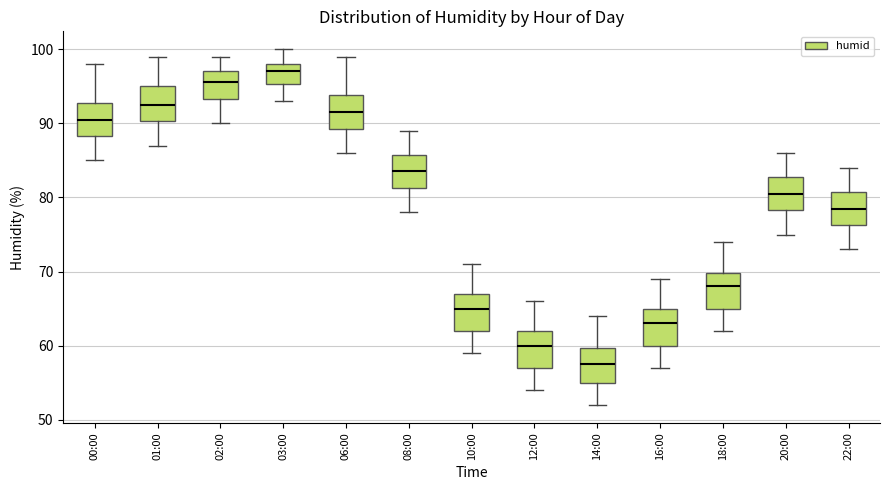

Reading left to right, read every box against the y-axis: the position of its median line, the range the box covers, and the ends of its whiskers. The values are not printed on the chart, so give them approximately, as read against the axis.

00:00: median 91, box 88 to 93, whiskers 85 to 98
01:00: median 93, box 90 to 95, whiskers 87 to 99
02:00: median 96, box 93 to 97, whiskers 90 to 99
03:00: median 97, box 95 to 98, whiskers 93 to 100
06:00: median 92, box 89 to 94, whiskers 86 to 99
08:00: median 84, box 81 to 86, whiskers 78 to 89
10:00: median 65, box 62 to 67, whiskers 59 to 71
12:00: median 60, box 57 to 62, whiskers 54 to 66
14:00: median 58, box 55 to 60, whiskers 52 to 64
16:00: median 63, box 60 to 65, whiskers 57 to 69
18:00: median 68, box 65 to 70, whiskers 62 to 74
20:00: median 81, box 78 to 83, whiskers 75 to 86
22:00: median 79, box 76 to 81, whiskers 73 to 84